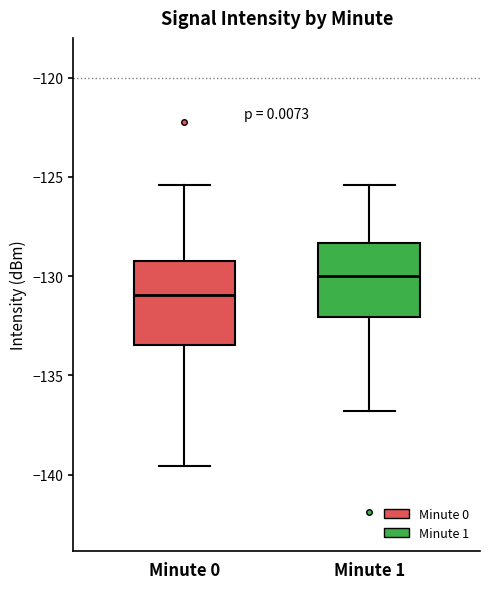

Which box's median line is the lowest?

Minute 0